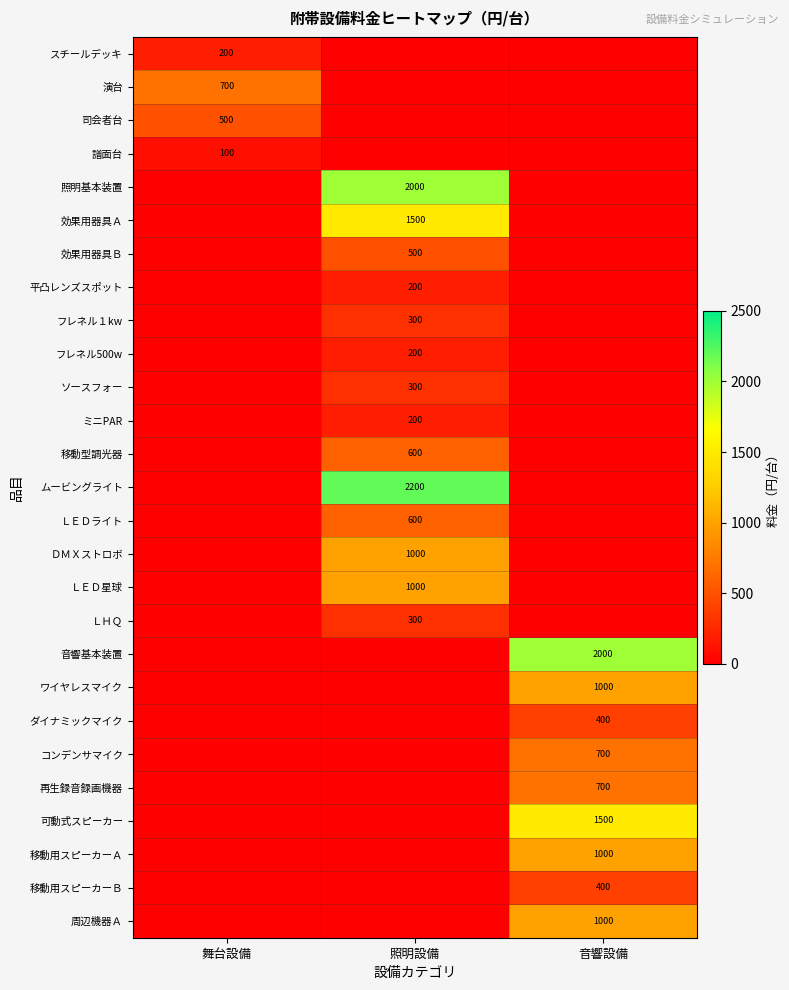

True or false: 司会者台 has a value of 231 at 舞台設備.

False